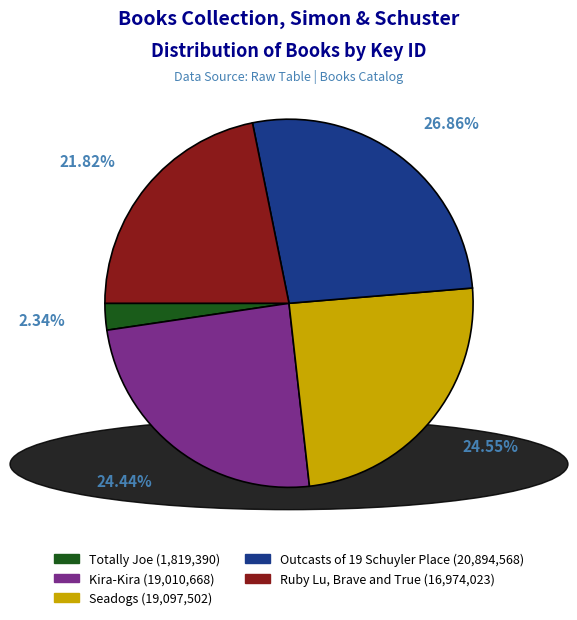

Rank the categories by value from lowest to highest.

Totally Joe, Ruby Lu, Brave and True, Kira-Kira, Seadogs, Outcasts of 19 Schuyler Place